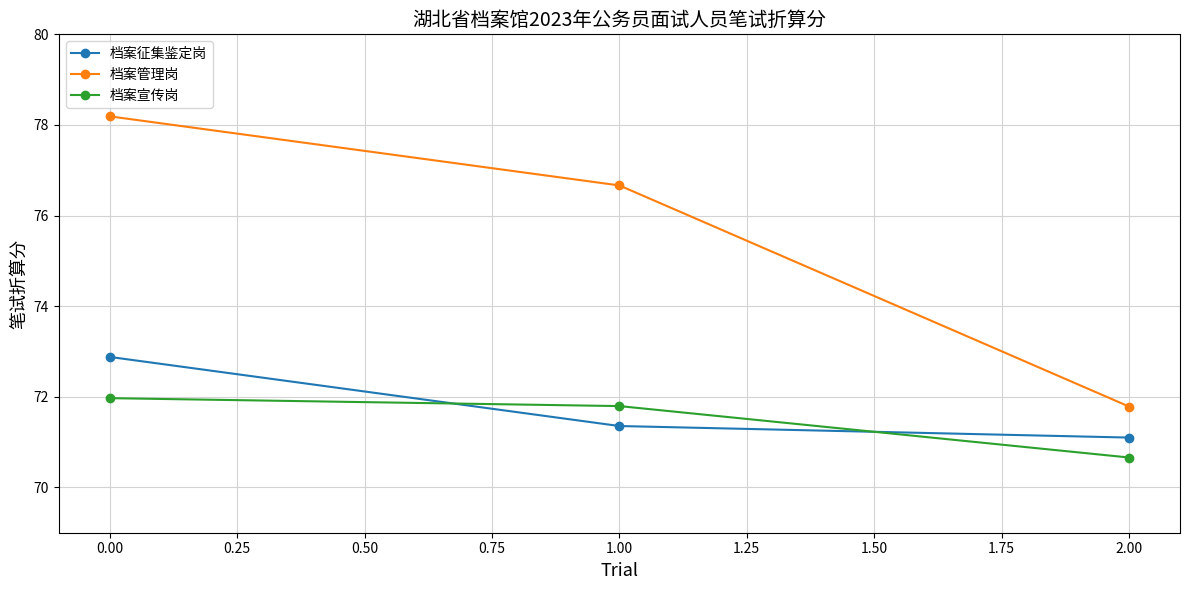

Which series has the largest total across all categories?

档案管理岗